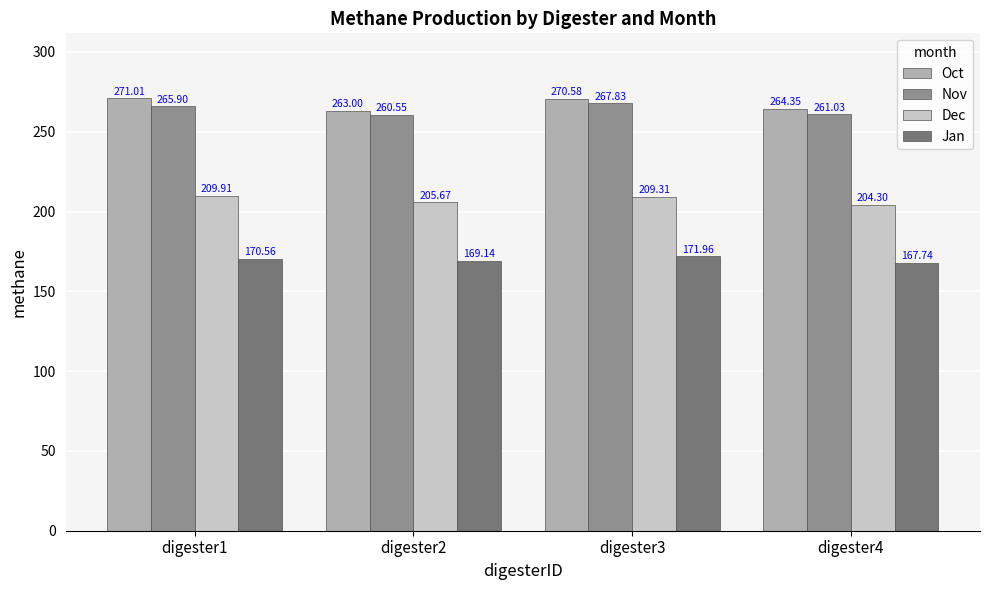

Reading left to right, what are all the values shown in this chart?

Oct: 271.0	263.0	270.6	264.4
Nov: 265.9	260.6	267.8	261.0
Dec: 209.9	205.7	209.3	204.3
Jan: 170.6	169.1	172.0	167.7